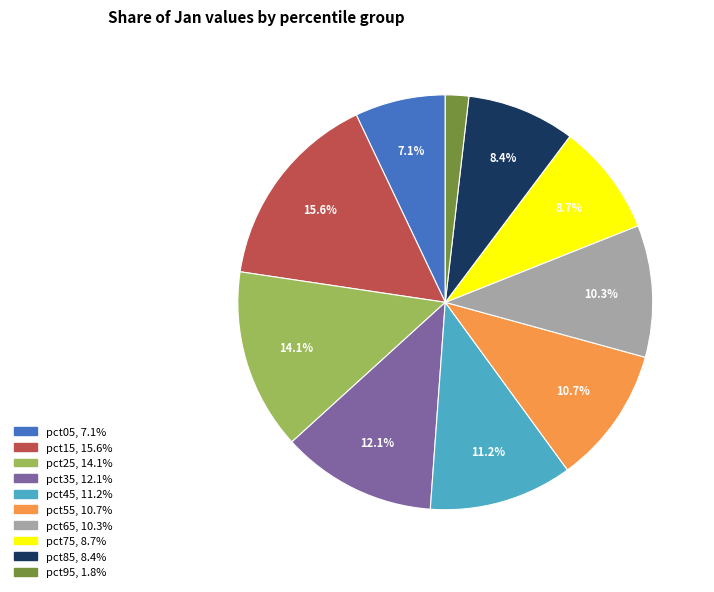

The pct85 slice represents 8% of the pie. True or false?

True